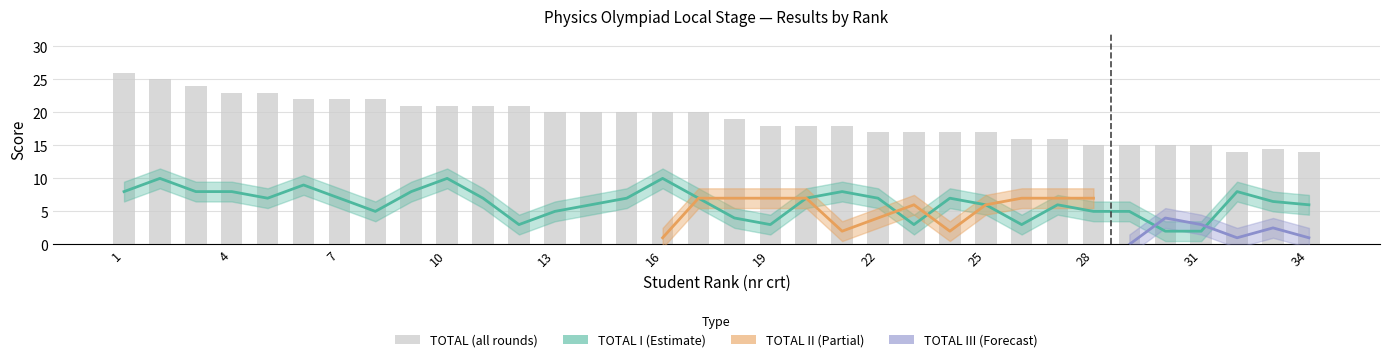

Rank the series at 15 from highest to lowest value.

TOTAL, TOTAL I